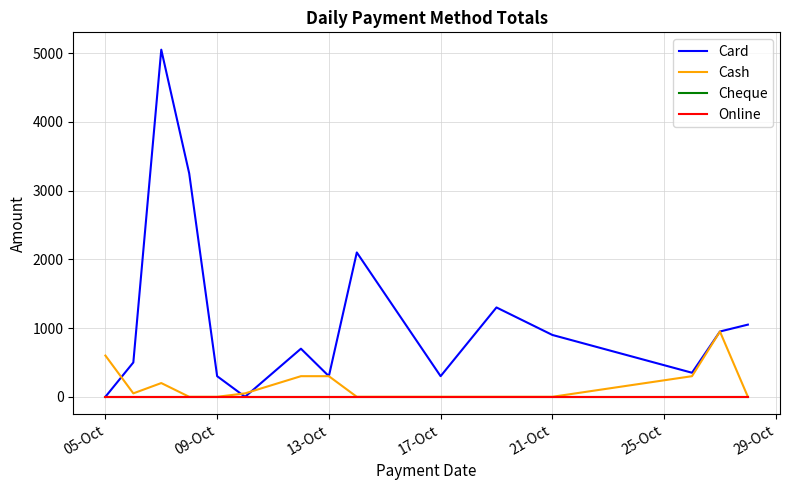

Does the chart have visible grid lines?

Yes